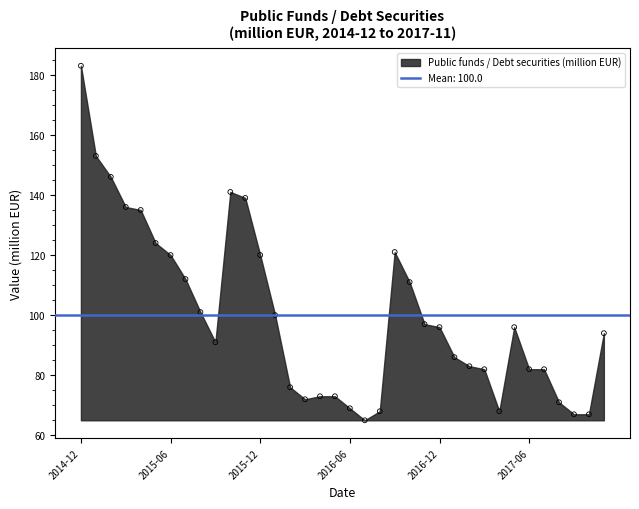

What is the range of Y values (max minus min)?

118